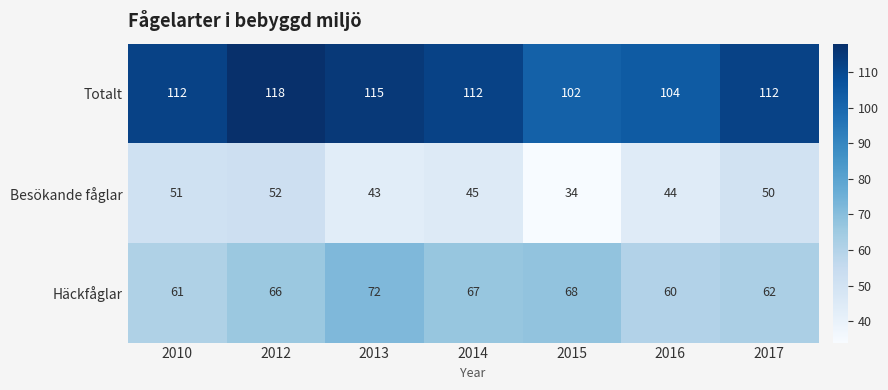

Reading left to right, transcribe all the data shown in this chart.

Totalt: 2010=112	2012=118	2013=115	2014=112	2015=102	2016=104	2017=112
Besökande fåglar: 2010=51	2012=52	2013=43	2014=45	2015=34	2016=44	2017=50
Häckfåglar: 2010=61	2012=66	2013=72	2014=67	2015=68	2016=60	2017=62